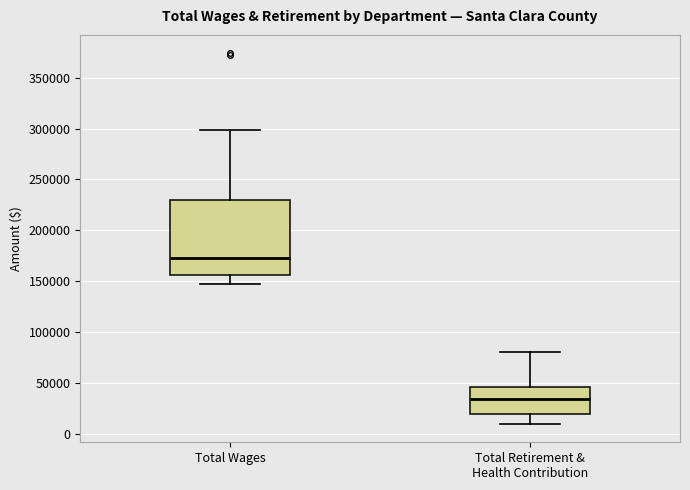

Reading left to right, transcribe this box plot: for each box, give where its median line is, the range the box spans, and where its two whiskers end, as read against the y-axis. The values are not printed on the chart, so give them approximately, as read against the axis.

Total Wages: median 175000, box 155000 to 230000, whiskers 145000 to 300000
Total Retirement & Health Contribution: median 35000, box 20000 to 45000, whiskers 10000 to 80000